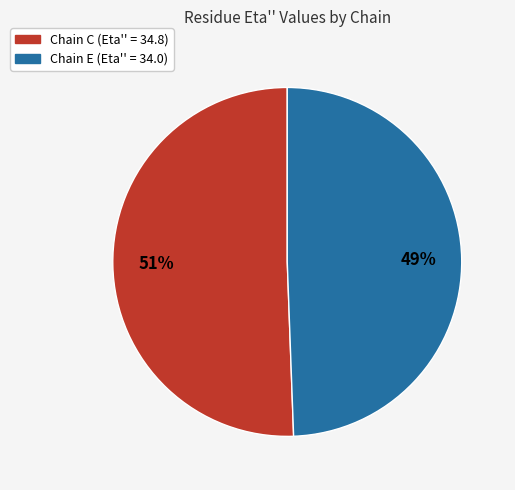

Approximately how many times larger is the value at Chain E (Eta'' = 34.0) compared to Chain C (Eta'' = 34.8)?

1.0